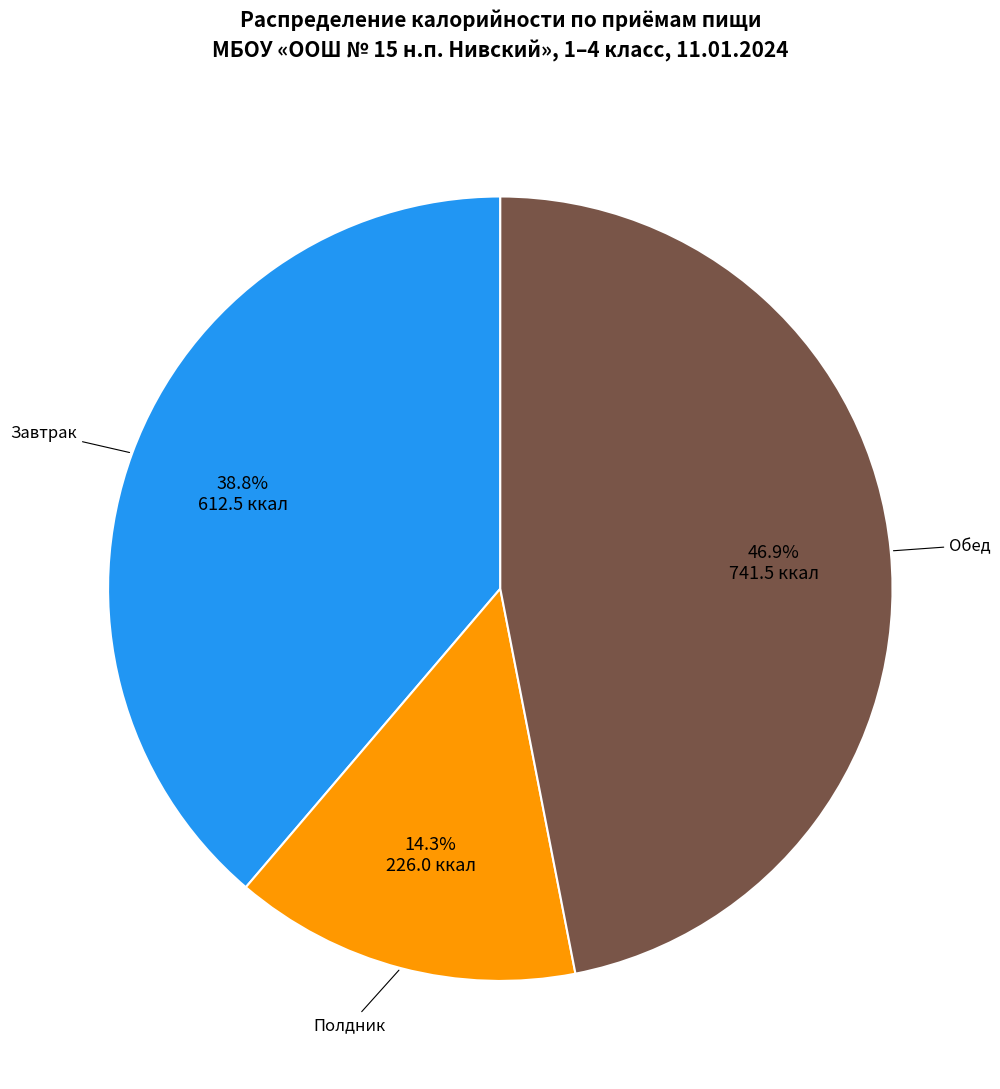

To the nearest percent, what is the average slice percentage?

33%